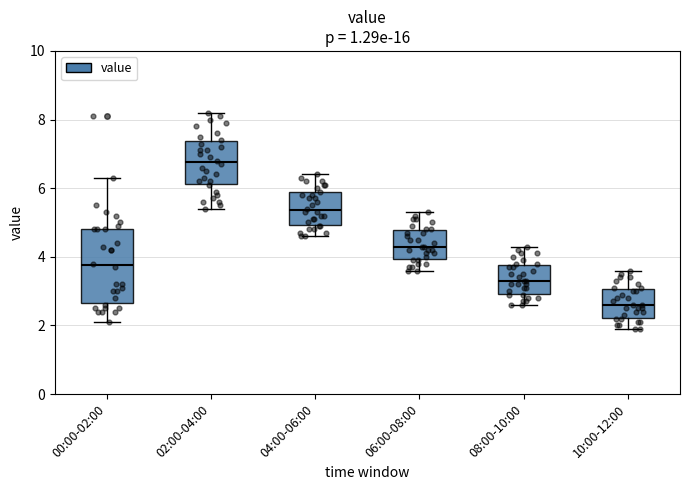

Reading left to right, read every box against the y-axis: the position of its median line, the range the box covers, and the ends of its whiskers. The values are not printed on the chart, so give them approximately, as read against the axis.

00:00-02:00: median 3.8, box 2.6 to 4.8, whiskers 2.2 to 6.4
02:00-04:00: median 6.8, box 6.2 to 7.4, whiskers 5.4 to 8.2
04:00-06:00: median 5.4, box 5.0 to 5.8, whiskers 4.6 to 6.4
06:00-08:00: median 4.4, box 4.0 to 4.8, whiskers 3.6 to 5.4
08:00-10:00: median 3.4, box 3.0 to 3.8, whiskers 2.6 to 4.4
10:00-12:00: median 2.6, box 2.2 to 3.0, whiskers 2.0 to 3.6